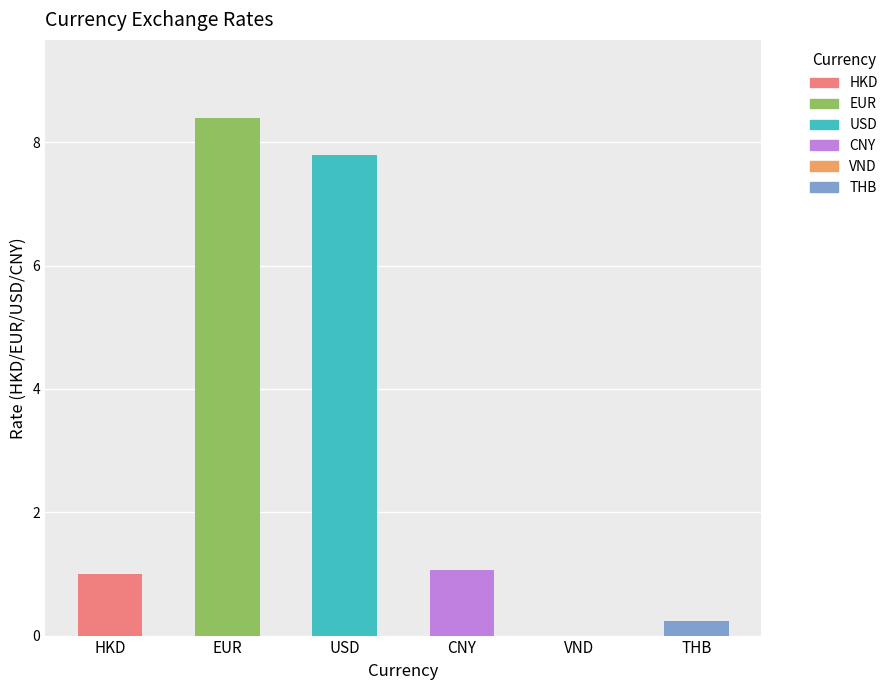

What is the change in value from USD to CNY?

-6.7